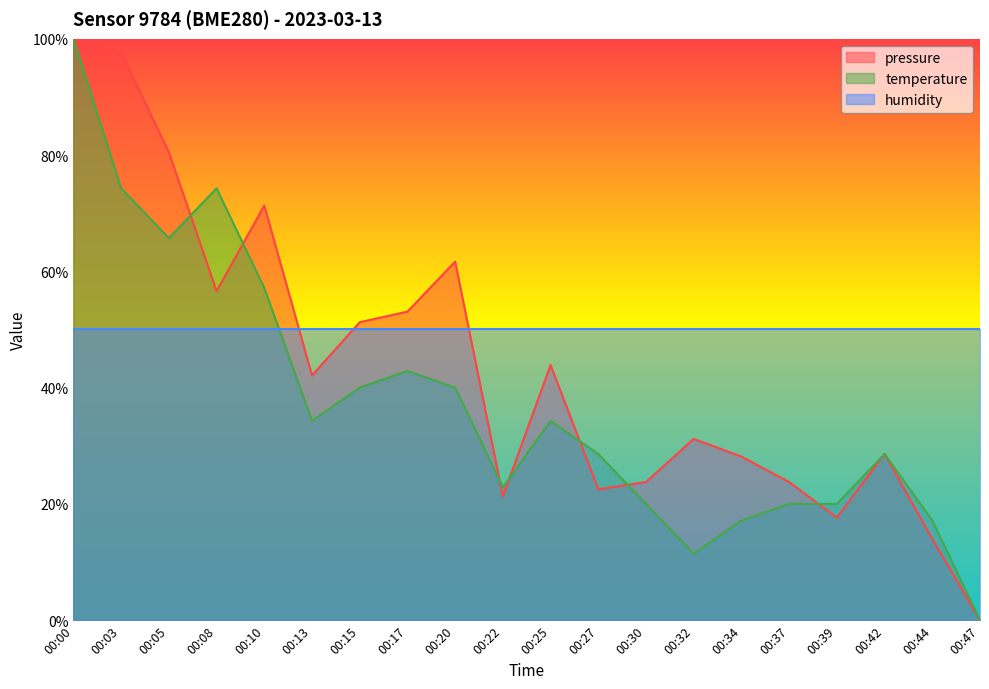

Where is the first local minimum for temperature?

00:05